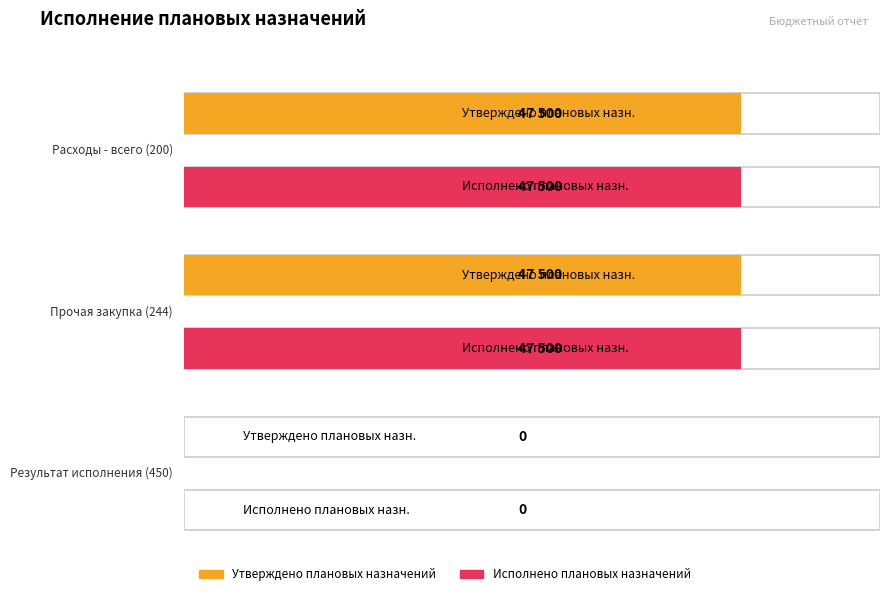

Count the number of categories in the chart.

3